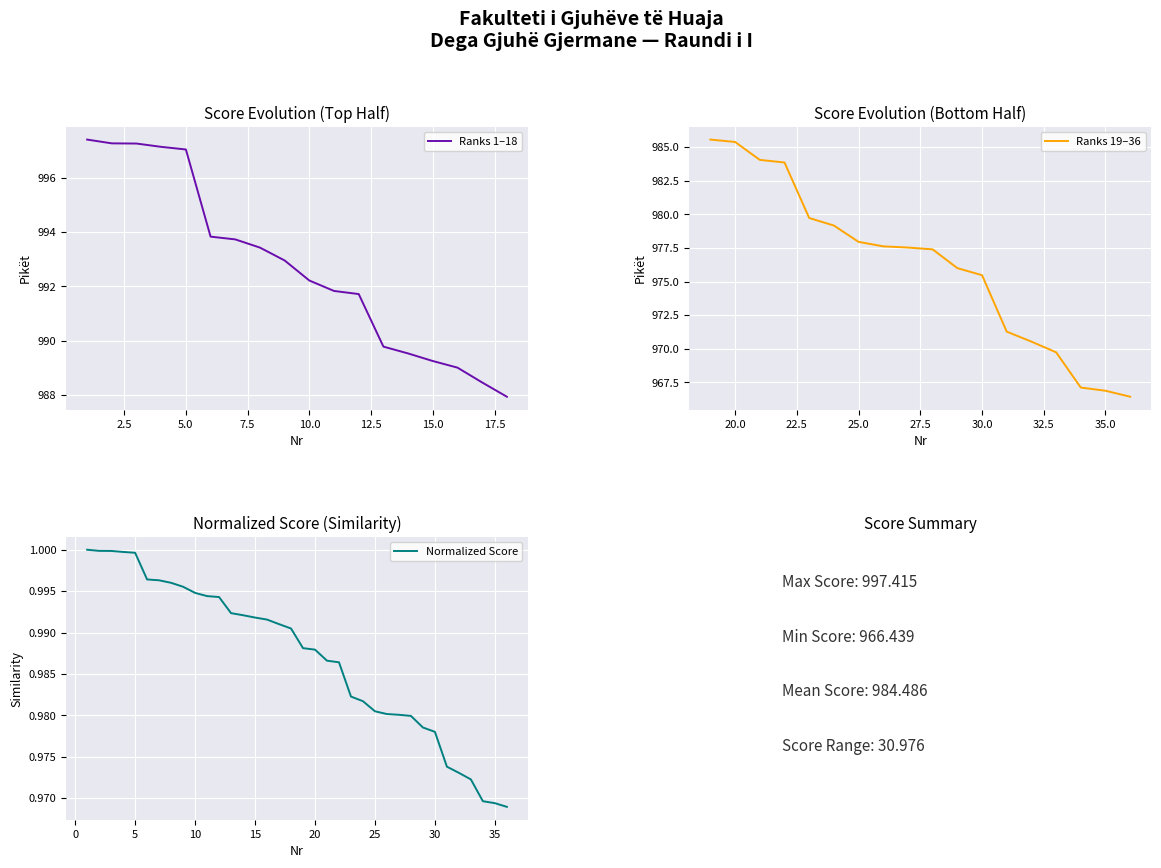

The chart shows a value of 1.0 at 16. True or false?

True